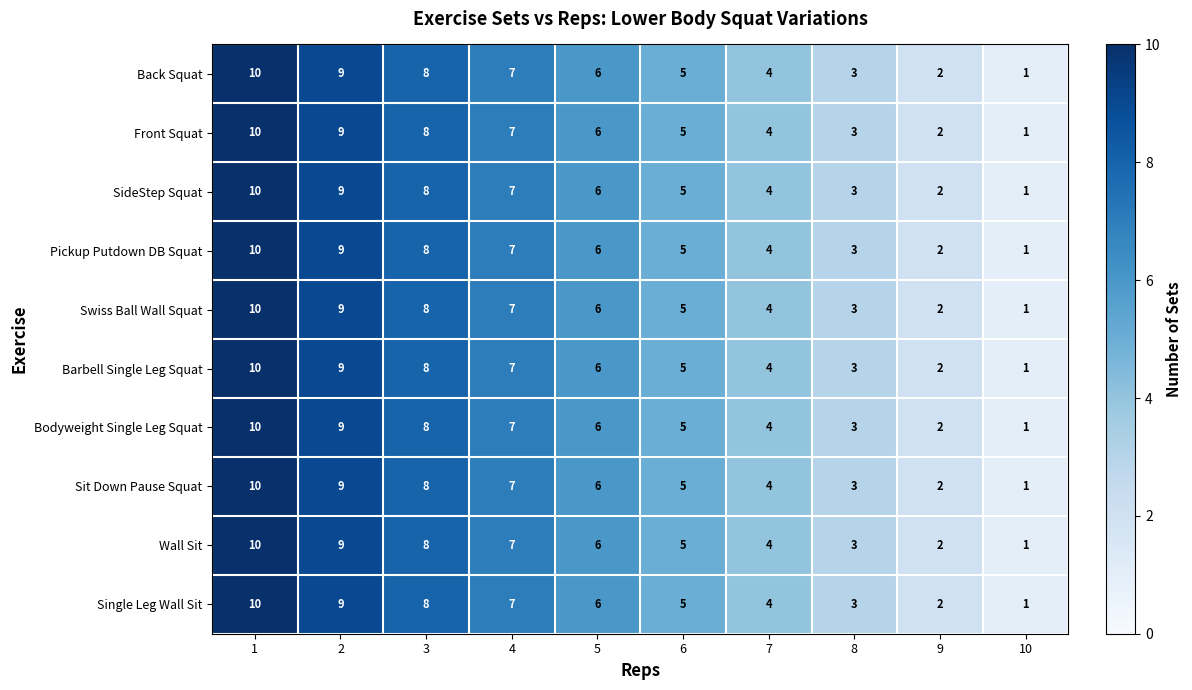

Is the value of Back Squat at 2 greater than the value of Sit Down Pause Squat at 5?

Yes